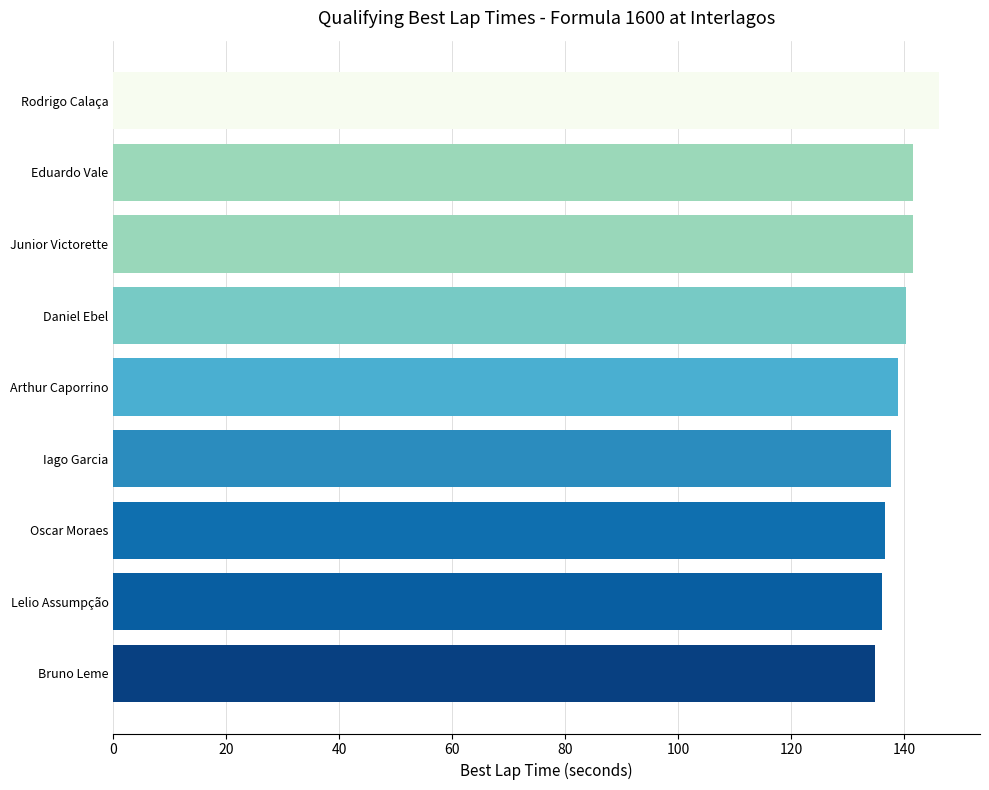

True or false: the data shows 140.3 at Daniel Ebel.

True